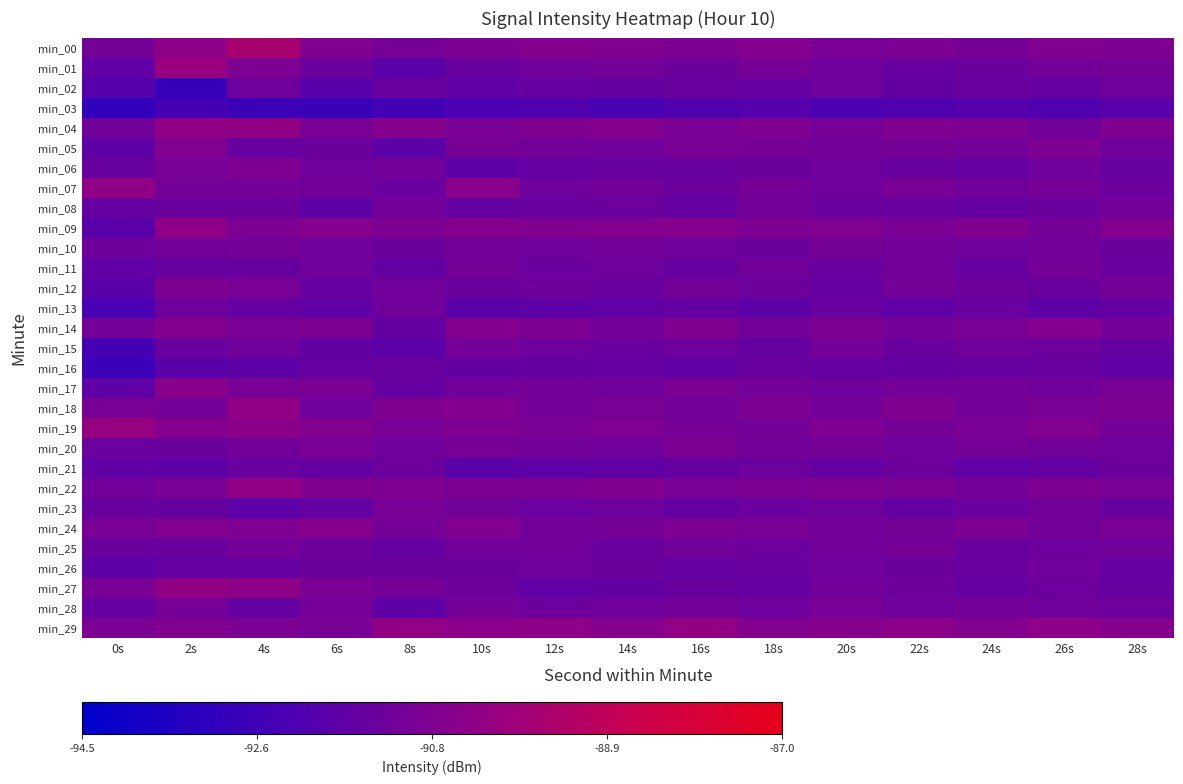

Reading right to left, what are all the values shown in this chart?

min_00: 28s=-90.8	26s=-90.7	24s=-91.0	22s=-90.8	20s=-90.9	18s=-90.6	16s=-90.8	14s=-90.7	12s=-90.6	10s=-90.8	8s=-91.0	6s=-90.8	4s=-89.5	2s=-90.3	0s=-91.0
min_01: 28s=-91.0	26s=-91.1	24s=-91.3	22s=-91.4	20s=-91.2	18s=-91.0	16s=-91.3	14s=-91.1	12s=-91.2	10s=-91.4	8s=-91.8	6s=-91.3	4s=-90.8	2s=-90.0	0s=-91.6
min_02: 28s=-91.3	26s=-91.5	24s=-91.4	22s=-91.6	20s=-91.3	18s=-91.5	16s=-91.4	14s=-91.6	12s=-91.5	10s=-91.7	8s=-91.4	6s=-91.9	4s=-91.3	2s=-92.9	0s=-92.0
min_03: 28s=-91.9	26s=-92.1	24s=-92.0	22s=-92.1	20s=-92.2	18s=-92.0	16s=-92.1	14s=-92.3	12s=-92.1	10s=-92.2	8s=-92.5	6s=-92.8	4s=-92.7	2s=-92.4	0s=-93.0
min_04: 28s=-90.8	26s=-91.2	24s=-90.9	22s=-90.8	20s=-91.1	18s=-90.8	16s=-91.0	14s=-90.7	12s=-90.8	10s=-91.0	8s=-90.6	6s=-91.0	4s=-90.3	2s=-90.3	0s=-91.2
min_05: 28s=-91.2	26s=-90.8	24s=-91.1	22s=-91.0	20s=-91.1	18s=-91.0	16s=-90.9	14s=-91.2	12s=-91.1	10s=-91.0	8s=-91.7	6s=-91.3	4s=-91.4	2s=-90.7	0s=-91.7
min_06: 28s=-91.4	26s=-91.2	24s=-91.5	22s=-91.4	20s=-91.2	18s=-91.3	16s=-91.4	14s=-91.4	12s=-91.5	10s=-91.7	8s=-91.1	6s=-91.2	4s=-90.8	2s=-90.9	0s=-91.4
min_07: 28s=-91.4	26s=-91.1	24s=-91.2	22s=-91.0	20s=-91.3	18s=-91.1	16s=-91.4	14s=-91.2	12s=-91.3	10s=-90.5	8s=-91.4	6s=-91.2	4s=-91.1	2s=-91.1	0s=-90.3
min_08: 28s=-91.1	26s=-91.3	24s=-91.5	22s=-91.4	20s=-91.3	18s=-91.1	16s=-91.5	14s=-91.3	12s=-91.4	10s=-91.5	8s=-91.1	6s=-91.7	4s=-91.3	2s=-91.3	0s=-91.5
min_09: 28s=-90.7	26s=-91.0	24s=-90.8	22s=-91.0	20s=-90.8	18s=-90.8	16s=-90.5	14s=-90.7	12s=-90.8	10s=-90.7	8s=-90.8	6s=-90.5	4s=-90.8	2s=-90.3	0s=-91.8
min_10: 28s=-91.3	26s=-91.1	24s=-91.2	22s=-91.1	20s=-91.0	18s=-91.3	16s=-91.2	14s=-91.1	12s=-91.2	10s=-91.1	8s=-91.3	6s=-91.2	4s=-91.0	2s=-91.1	0s=-91.3
min_11: 28s=-91.3	26s=-91.0	24s=-91.5	22s=-91.2	20s=-91.3	18s=-91.2	16s=-91.5	14s=-91.2	12s=-91.3	10s=-91.0	8s=-91.5	6s=-91.2	4s=-91.5	2s=-91.5	0s=-91.7
min_12: 28s=-91.1	26s=-91.4	24s=-91.3	22s=-91.1	20s=-91.5	18s=-91.3	16s=-91.1	14s=-91.4	12s=-91.3	10s=-91.4	8s=-91.2	6s=-91.5	4s=-91.0	2s=-90.8	0s=-91.8
min_13: 28s=-91.5	26s=-91.7	24s=-91.4	22s=-91.6	20s=-91.4	18s=-91.7	16s=-91.5	14s=-91.6	12s=-91.7	10s=-91.8	8s=-91.2	6s=-91.6	4s=-91.5	2s=-91.2	0s=-92.3
min_14: 28s=-91.0	26s=-90.7	24s=-91.0	22s=-91.0	20s=-90.8	18s=-91.2	16s=-90.8	14s=-91.0	12s=-90.8	10s=-90.7	8s=-91.5	6s=-90.8	4s=-91.0	2s=-90.7	0s=-91.0
min_15: 28s=-91.5	26s=-91.3	24s=-91.2	22s=-91.4	20s=-91.1	18s=-91.5	16s=-91.3	14s=-91.4	12s=-91.3	10s=-91.1	8s=-91.8	6s=-91.6	4s=-91.2	2s=-91.4	0s=-92.4
min_16: 28s=-91.7	26s=-91.4	24s=-91.5	22s=-91.6	20s=-91.5	18s=-91.4	16s=-91.7	14s=-91.5	12s=-91.6	10s=-91.6	8s=-91.4	6s=-91.5	4s=-91.7	2s=-91.8	0s=-92.8
min_17: 28s=-91.0	26s=-91.2	24s=-91.1	22s=-91.1	20s=-91.3	18s=-91.1	16s=-90.9	14s=-91.2	12s=-91.1	10s=-91.2	8s=-91.5	6s=-90.9	4s=-91.0	2s=-90.5	0s=-91.7
min_18: 28s=-90.8	26s=-91.0	24s=-91.0	22s=-90.8	20s=-91.0	18s=-90.8	16s=-91.2	14s=-91.0	12s=-91.0	10s=-90.7	8s=-90.8	6s=-91.2	4s=-90.2	2s=-91.0	0s=-90.9
min_19: 28s=-91.0	26s=-90.7	24s=-90.9	22s=-91.0	20s=-90.8	18s=-91.0	16s=-91.0	14s=-90.8	12s=-90.9	10s=-90.8	8s=-90.9	6s=-90.7	4s=-90.4	2s=-90.6	0s=-90.1
min_20: 28s=-91.2	26s=-91.1	24s=-91.0	22s=-91.2	20s=-91.0	18s=-91.1	16s=-90.8	14s=-91.2	12s=-91.1	10s=-91.0	8s=-91.2	6s=-90.9	4s=-91.1	2s=-91.3	0s=-91.3
min_21: 28s=-91.3	26s=-91.5	24s=-91.6	22s=-91.3	20s=-91.5	18s=-91.3	16s=-91.5	14s=-91.6	12s=-91.7	10s=-91.8	8s=-91.3	6s=-91.5	4s=-91.4	2s=-91.7	0s=-91.6
min_22: 28s=-91.0	26s=-90.8	24s=-91.1	22s=-90.9	20s=-90.8	18s=-90.9	16s=-91.0	14s=-90.7	12s=-90.8	10s=-90.9	8s=-90.8	6s=-90.7	4s=-90.3	2s=-91.0	0s=-91.2
min_23: 28s=-91.5	26s=-91.2	24s=-91.3	22s=-91.5	20s=-91.2	18s=-91.3	16s=-91.5	14s=-91.2	12s=-91.3	10s=-91.2	8s=-91.0	6s=-91.5	4s=-91.8	2s=-91.5	0s=-91.5
min_24: 28s=-90.9	26s=-91.1	24s=-90.8	22s=-91.0	20s=-91.1	18s=-90.9	16s=-90.8	14s=-91.0	12s=-91.1	10s=-90.7	8s=-91.0	6s=-90.5	4s=-90.8	2s=-90.7	0s=-90.9
min_25: 28s=-91.2	26s=-91.3	24s=-91.4	22s=-91.1	20s=-91.2	18s=-91.3	16s=-91.2	14s=-91.4	12s=-91.2	10s=-91.2	8s=-91.5	6s=-91.3	4s=-91.1	2s=-91.4	0s=-91.4
min_26: 28s=-91.5	26s=-91.2	24s=-91.4	22s=-91.3	20s=-91.2	18s=-91.4	16s=-91.5	14s=-91.3	12s=-91.2	10s=-91.3	8s=-91.3	6s=-91.3	4s=-91.5	2s=-91.5	0s=-91.7
min_27: 28s=-91.5	26s=-91.3	24s=-91.5	22s=-91.3	20s=-91.2	18s=-91.5	16s=-91.4	14s=-91.6	12s=-91.7	10s=-91.3	8s=-91.1	6s=-90.9	4s=-90.4	2s=-90.3	0s=-91.0
min_28: 28s=-91.3	26s=-91.2	24s=-91.1	22s=-91.2	20s=-91.0	18s=-91.3	16s=-91.1	14s=-91.2	12s=-91.3	10s=-91.1	8s=-91.7	6s=-91.1	4s=-91.5	2s=-91.1	0s=-91.5
min_29: 28s=-90.5	26s=-90.3	24s=-90.7	22s=-90.5	20s=-90.5	18s=-90.7	16s=-90.2	14s=-90.5	12s=-90.3	10s=-90.5	8s=-90.2	6s=-91.0	4s=-90.8	2s=-90.8	0s=-90.8